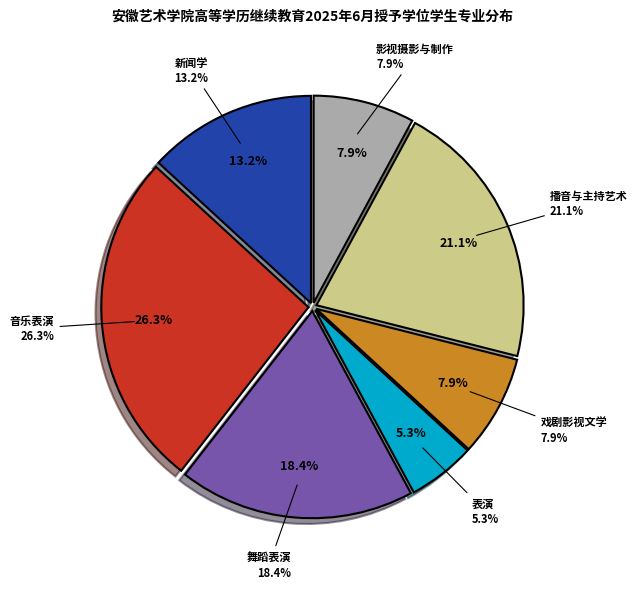

Rank the categories by value from lowest to highest.

表演, 戏剧影视文学, 影视摄影与制作, 新闻学, 舞蹈表演, 播音与主持艺术, 音乐表演